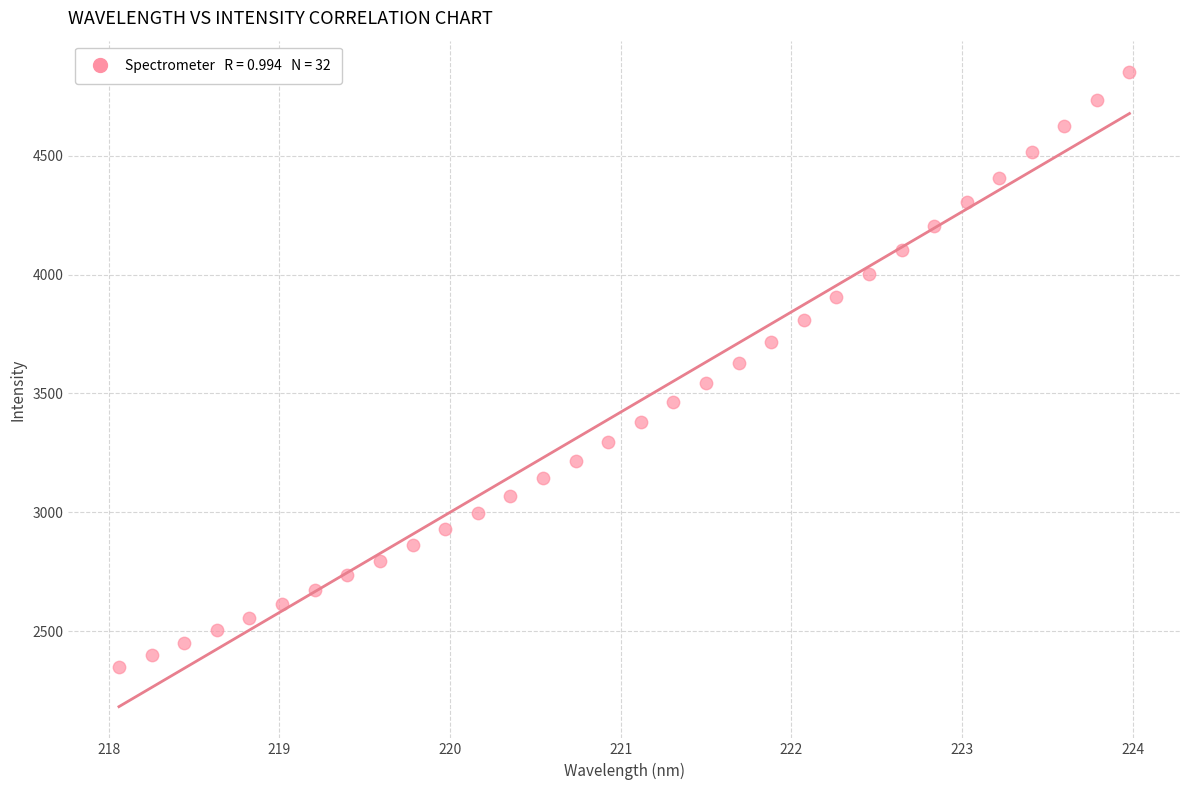

What is the range of Y values (max minus min)?

2501.9